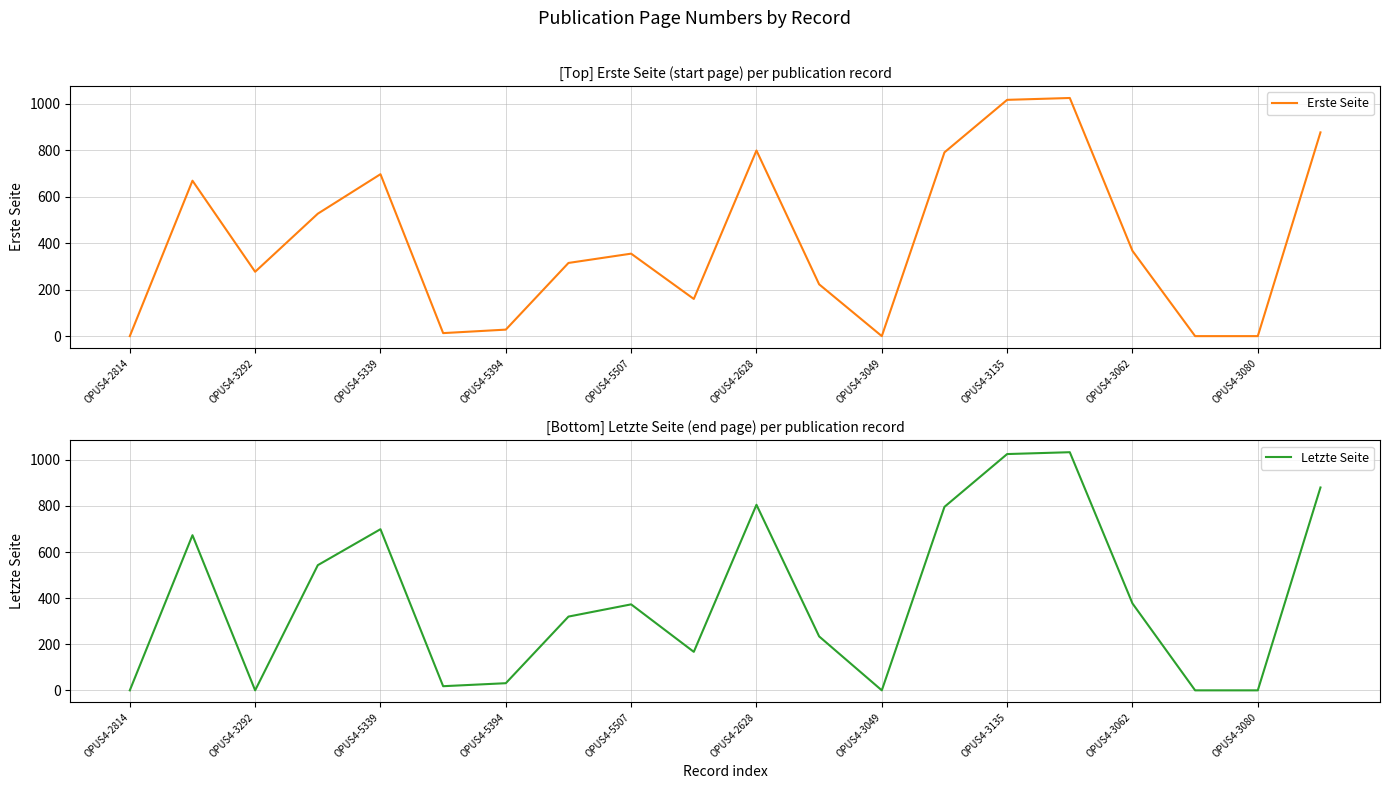

At which label does Erste Seite reach its peak?

15